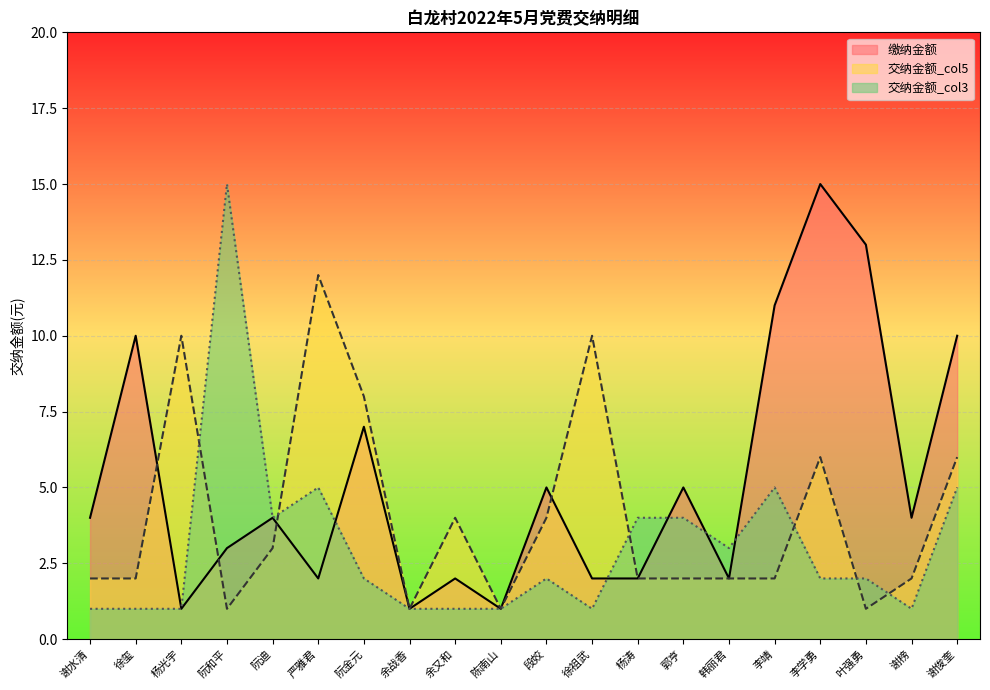

Which series has the largest range (max minus min)?

缴纳金额